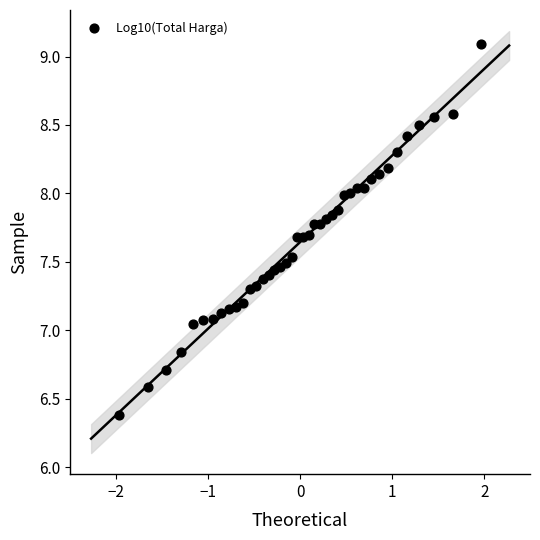

What is the range of Y values (max minus min)?

2.7